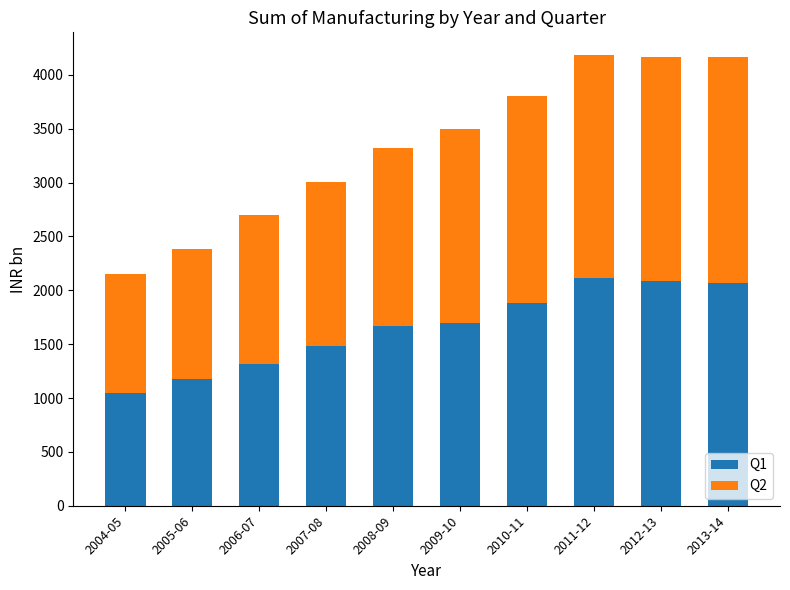

Where is Q1 nearest to the value 1576?

2007-08